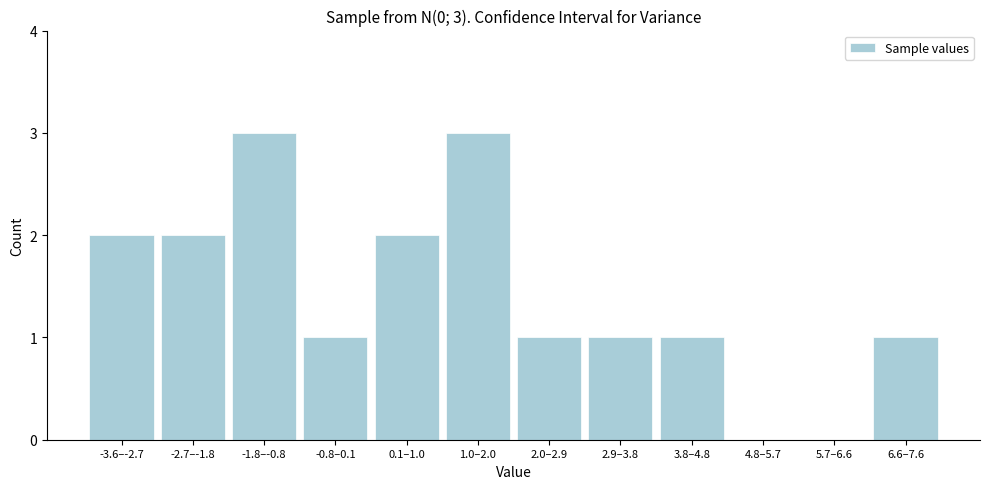

Reading right to left, extract all data points from this chart.

6.6–7.6=1	5.7–6.6=0	4.8–5.7=0	3.8–4.8=1	2.9–3.8=1	2.0–2.9=1	1.0–2.0=3	0.1–1.0=2	-0.8–0.1=1	-1.8–-0.8=3	-2.7–-1.8=2	-3.6–-2.7=2